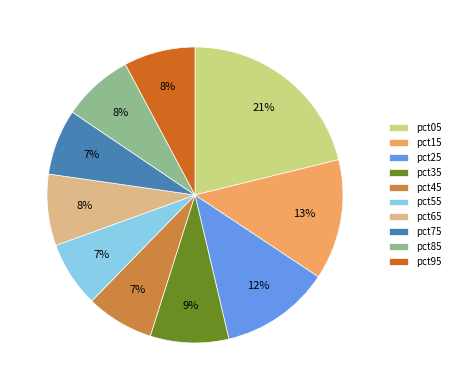

Between pct85 and pct25, which is larger?

pct25